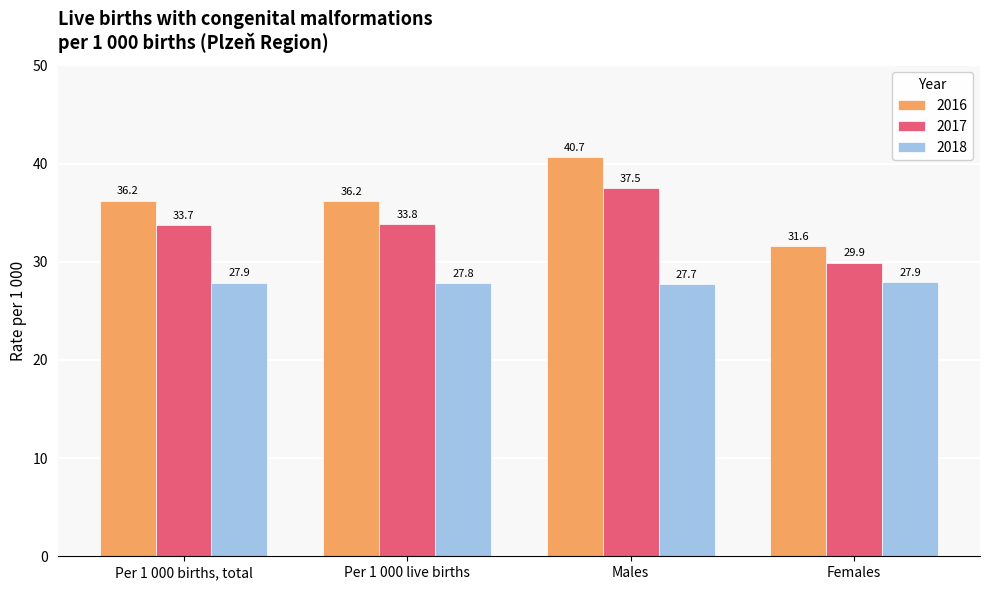

Rank the series at Males from highest to lowest value.

2016, 2017, 2018